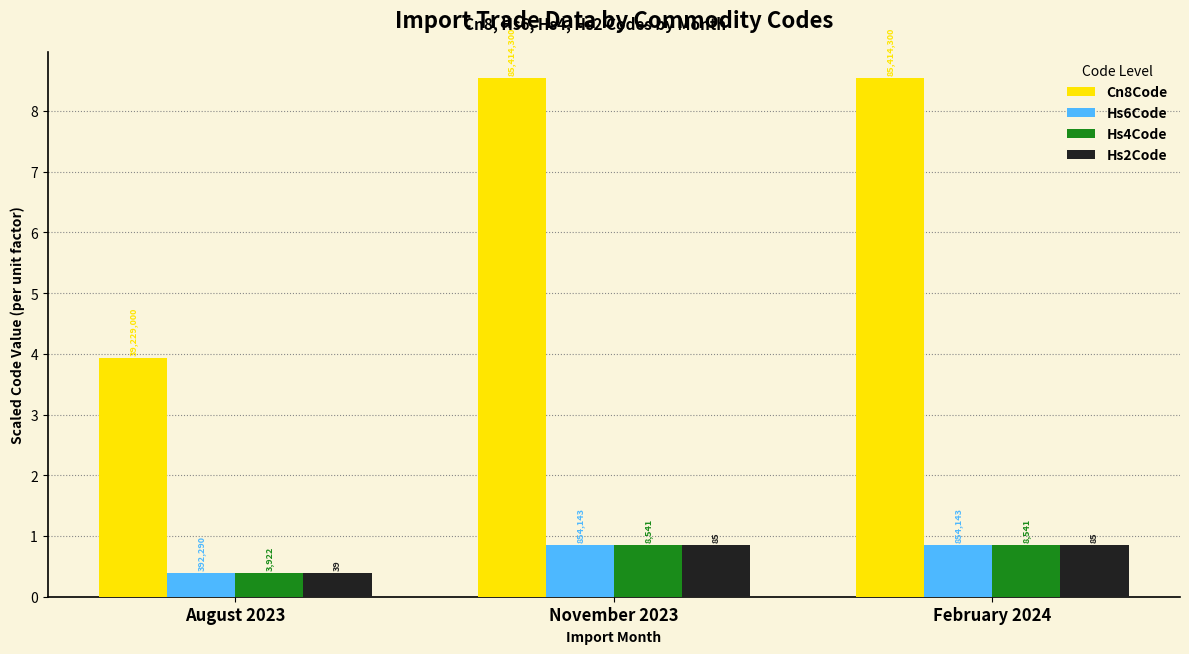

What are all the series names shown in the legend?

Cn8Code, Hs6Code, Hs4Code, Hs2Code